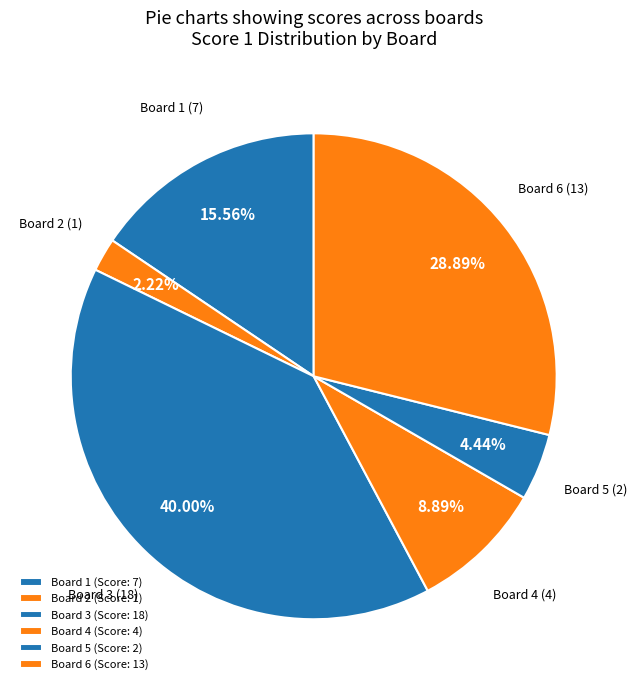

Count the number of slices in the pie.

6